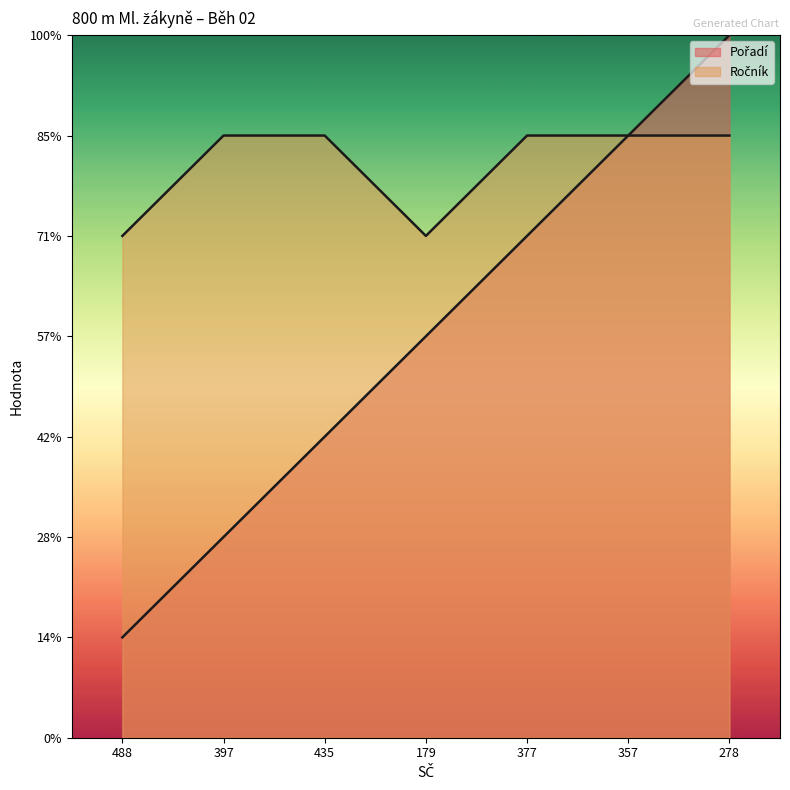

Reading left to right, transcribe all the data shown in this chart.

Pořadí: 488=1	397=2	435=3	179=4	377=5	357=6	278=7
Ročník: 488=5	397=6	435=6	179=5	377=6	357=6	278=6